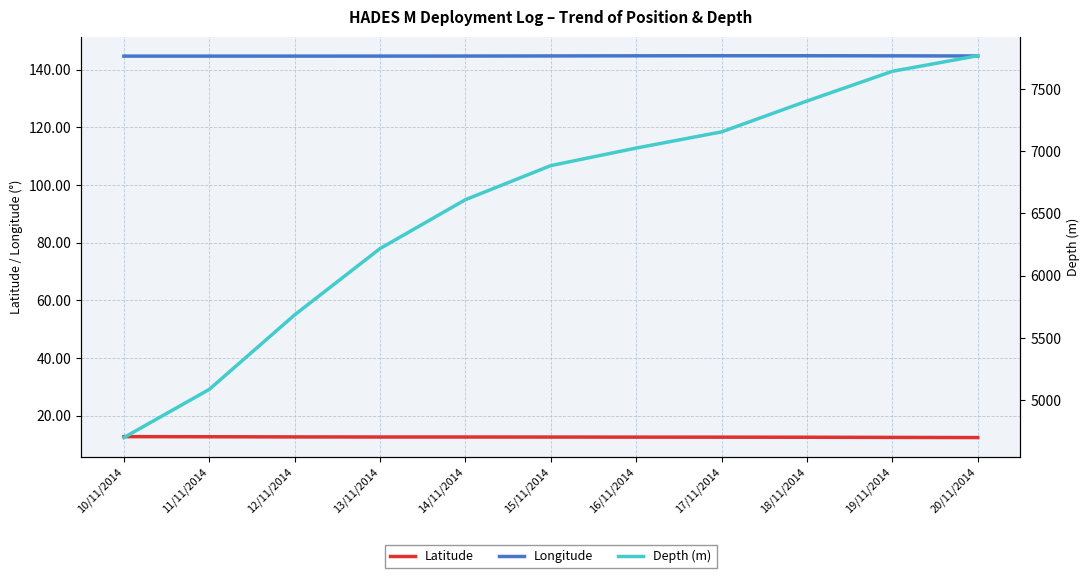

How many Latitude values are between 12 and 13?

11